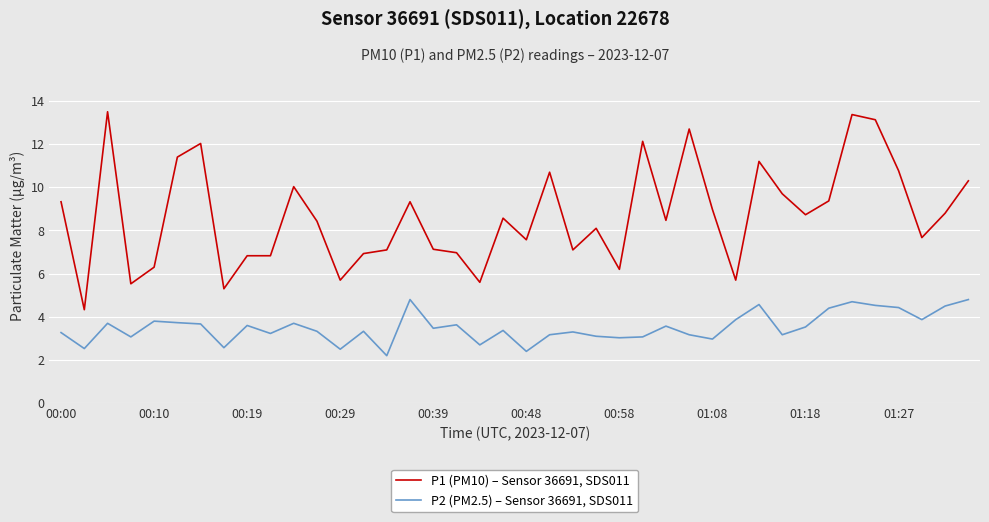

Which series has the largest total across all categories?

P1 (PM10) – Sensor 36691, SDS011